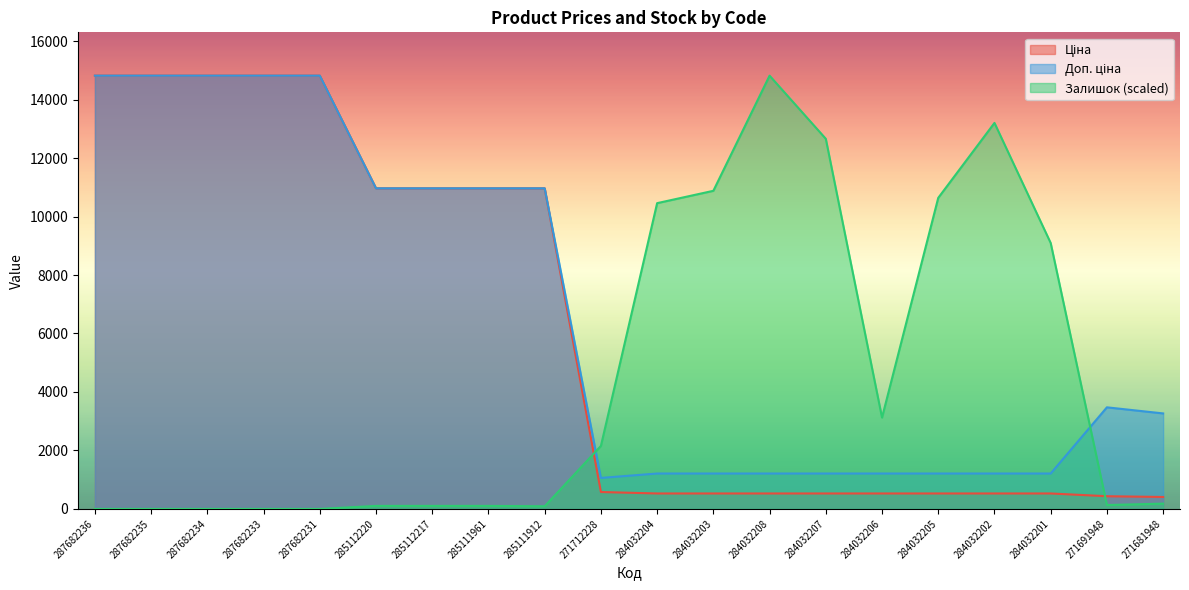

Reading left to right, list all the values displayed in this chart.

Ціна: 287682236=14817.6	287682235=14817.6	287682234=14817.6	287682233=14817.6	287682231=14817.6	285112220=10964.4	285112217=10964.4	285111961=10964.4	285111912=10964.4	271712228=578.1	284032204=528.2	284032203=528.2	284032208=528.2	284032207=528.2	284032206=528.2	284032205=528.2	284032202=528.2	284032201=528.2	271691948=434.3	271681948=408.2
Доп. ціна: 287682236=14817.6	287682235=14817.6	287682234=14817.6	287682233=14817.6	287682231=14817.6	285112220=10964.4	285112217=10964.4	285111961=10964.4	285111912=10964.4	271712228=1060.0	284032204=1210.7	284032203=1210.7	284032208=1210.7	284032207=1210.7	284032206=1210.7	284032205=1210.7	284032202=1210.7	284032201=1210.7	271691948=3474.1	271681948=3265.8
Залишок: 287682236=0.0	287682235=0.0	287682234=0.0	287682233=0.0	287682231=0.0	285112220=102.5	285112217=102.5	285111961=102.5	285111912=90.5	271712228=2153.0	284032204=10457.4	284032203=10879.5	284032208=14817.6	284032207=12658.6	284032206=3123.9	284032205=10638.3	284032202=13201.4	284032201=9094.4	271691948=132.7	271681948=180.9